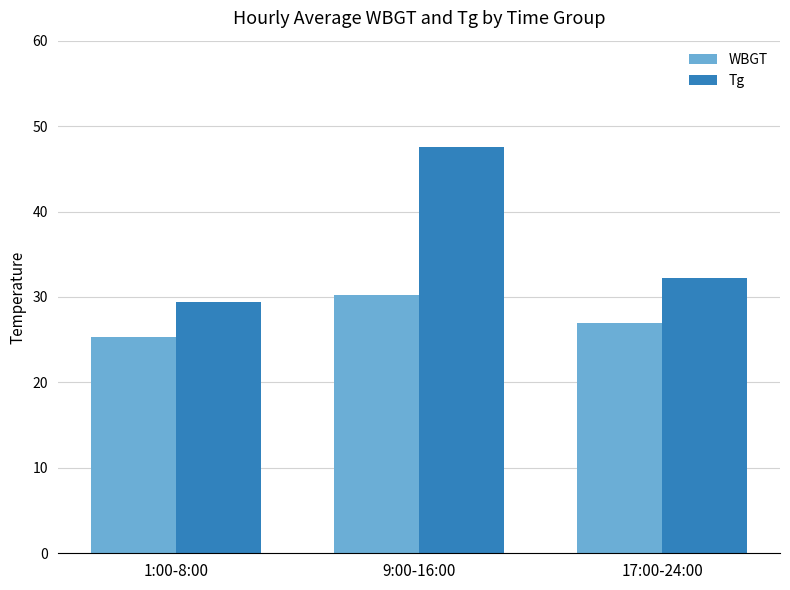

What is the difference between the maximum and minimum values in the Tg series?

18.2